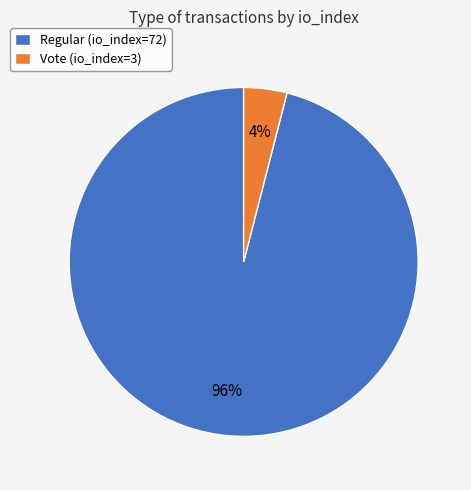

The Vote (io_index=3) slice represents 4% of the pie. True or false?

True